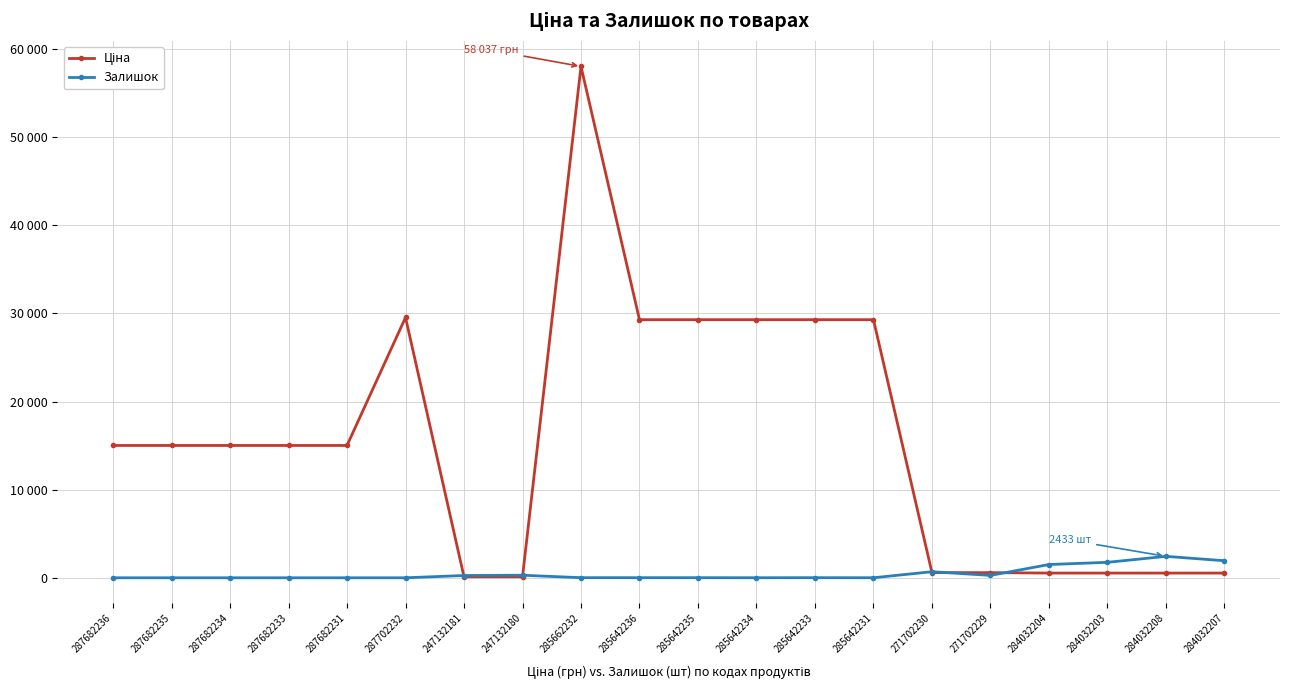

True or false: Ціна has a value of 11511.2 at 285642234.

False